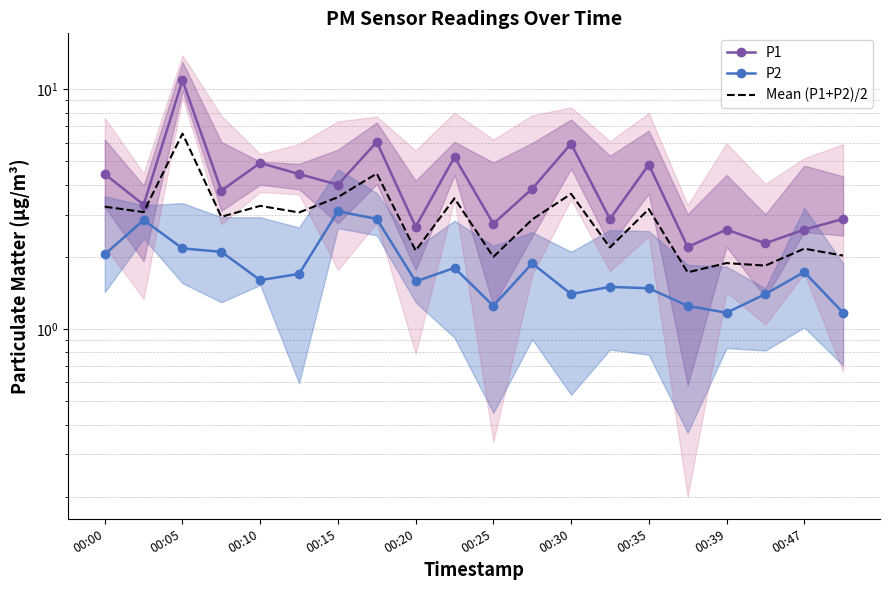

How many lines are shown in the chart?

3